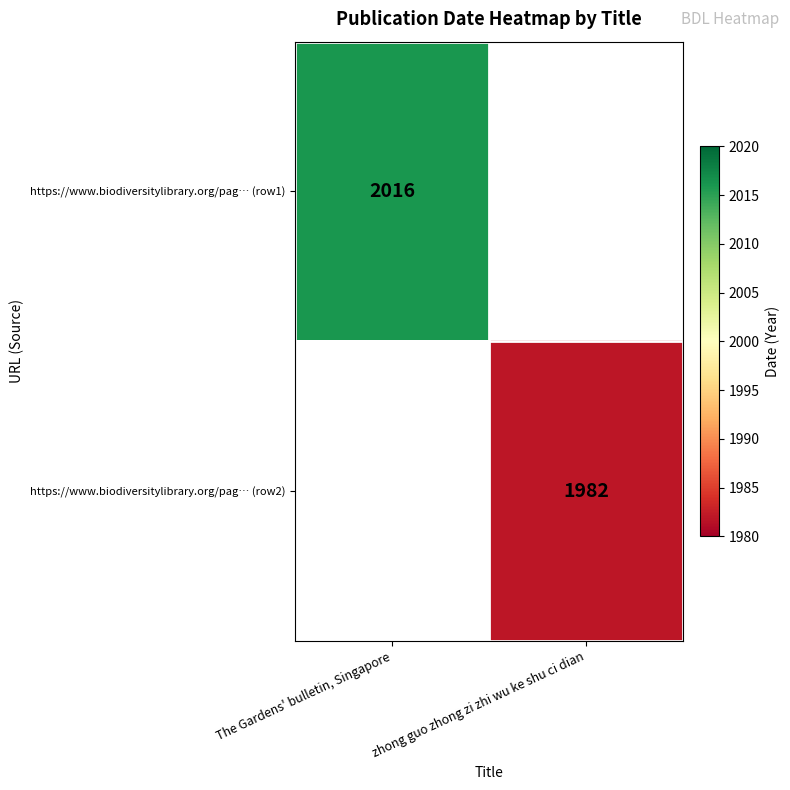

True or false: https://www.biodiversitylibrary.org/pag… (row1) has a value of 1252 at The Gardens' bulletin, Singapore.

False